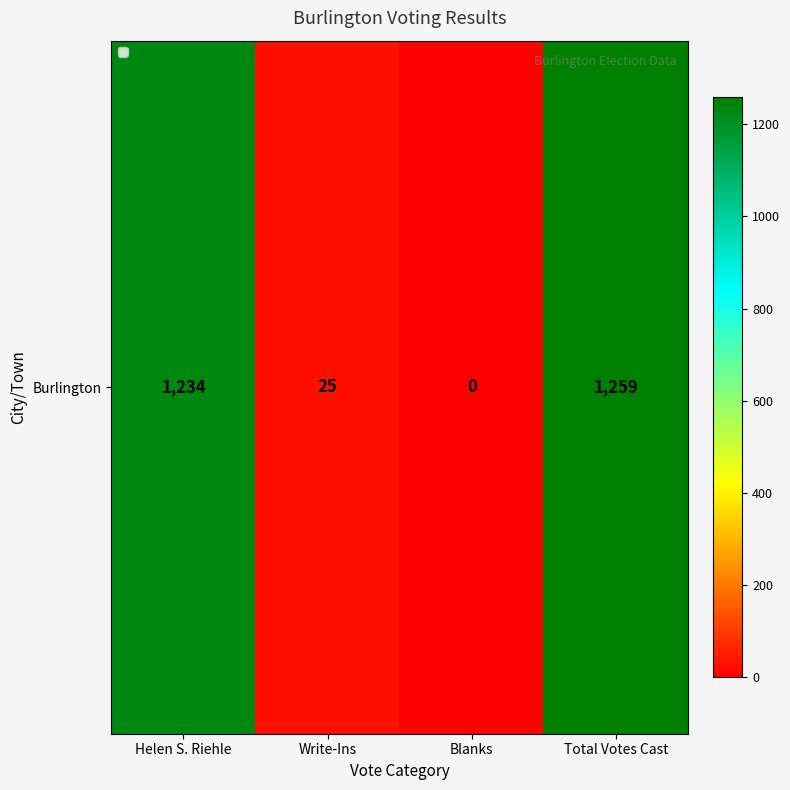

The value at Write-Ins is 25. True or false?

True